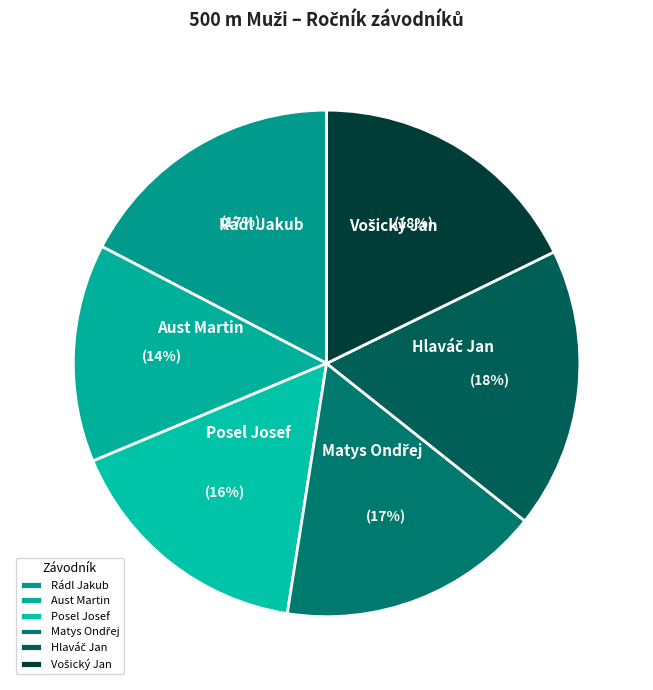

How many segments does this pie chart have?

6